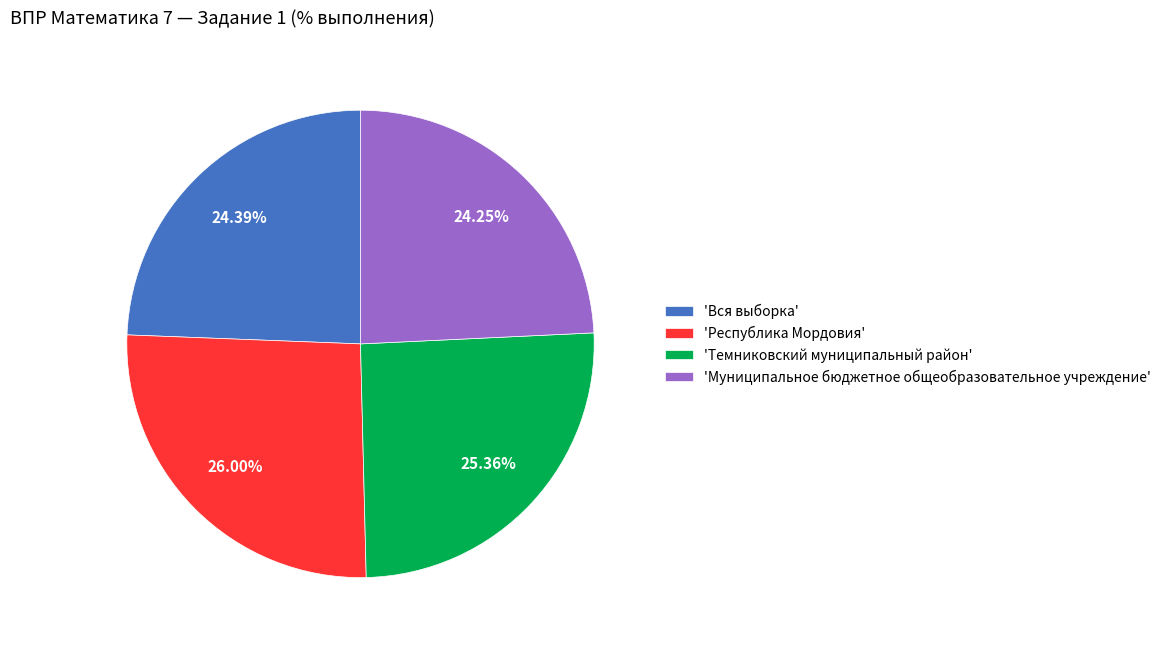

How many segments does this pie chart have?

4